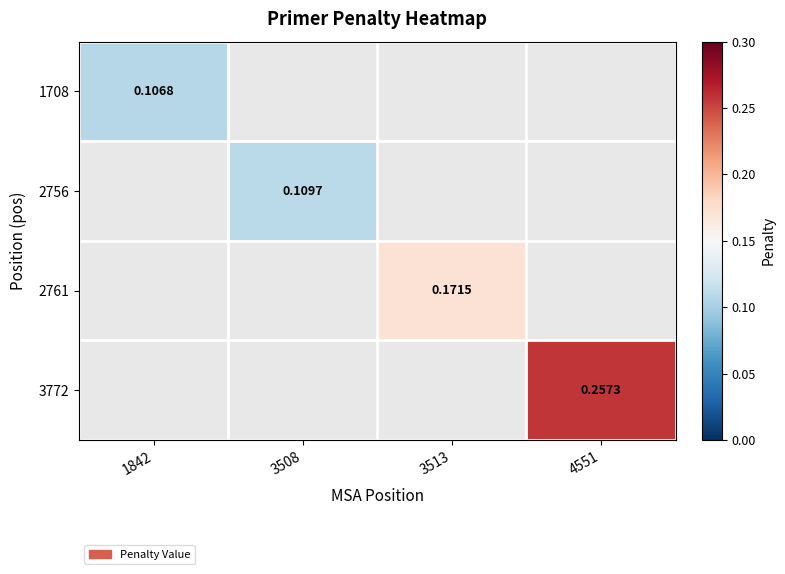

What is the approximate value of 3772 at 4551?

0.3